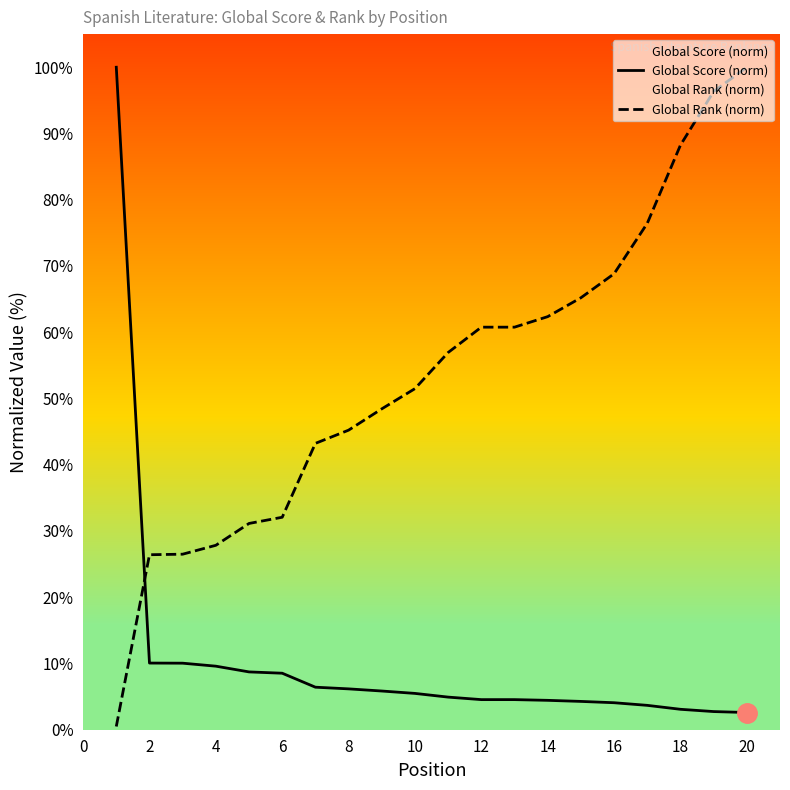

True or false: Global Score (norm) has a value of 9.6 at 4.

True